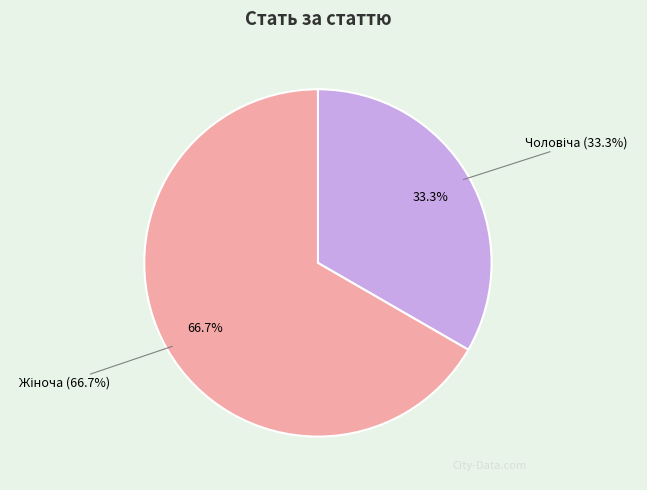

What percentage is the Чоловіча slice, to the nearest percent?

33%